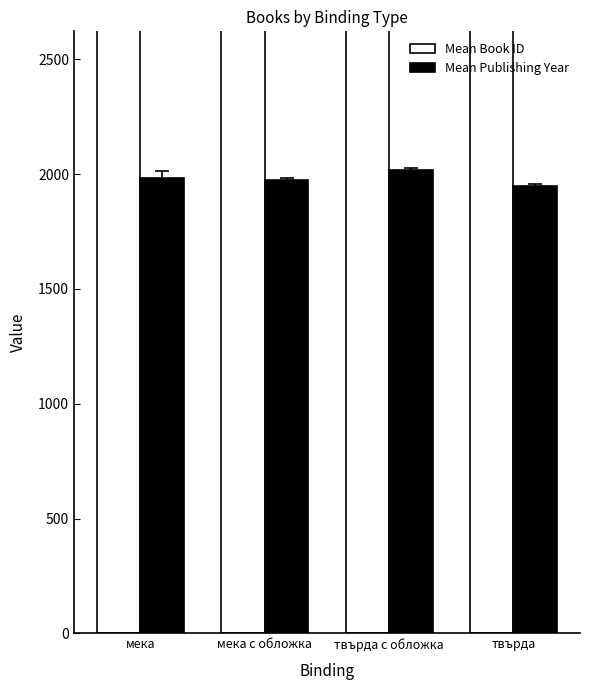

At which label does Mean Publishing Year first exceed 1984?

мека